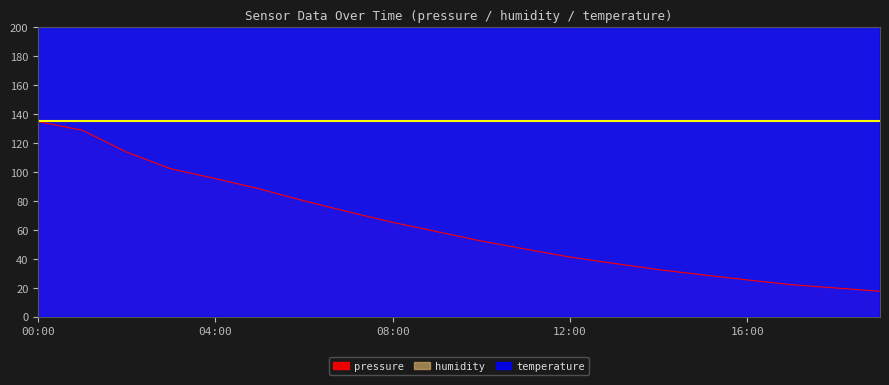

True or false: temperature has a value of 1895.5 at 17:00.

False